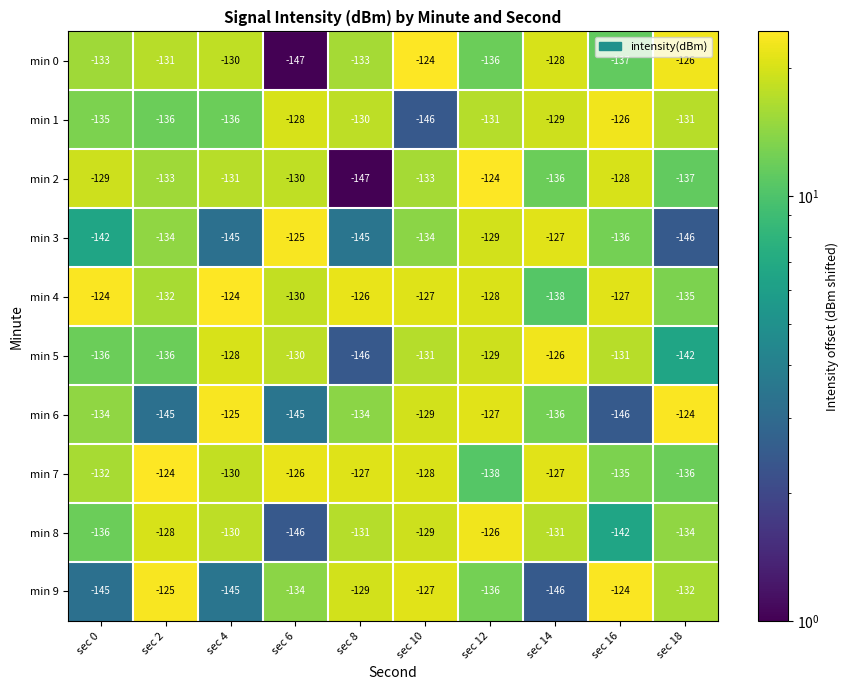

At which label is min 8 closest to -136?

sec 0